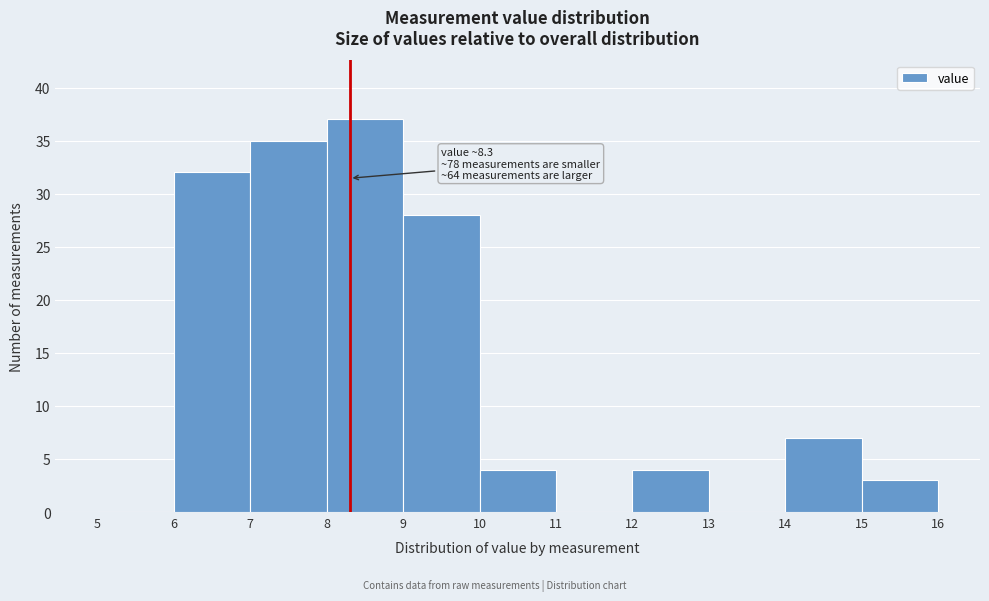

Over which range of the x-axis is the bar tallest?

8 to 9